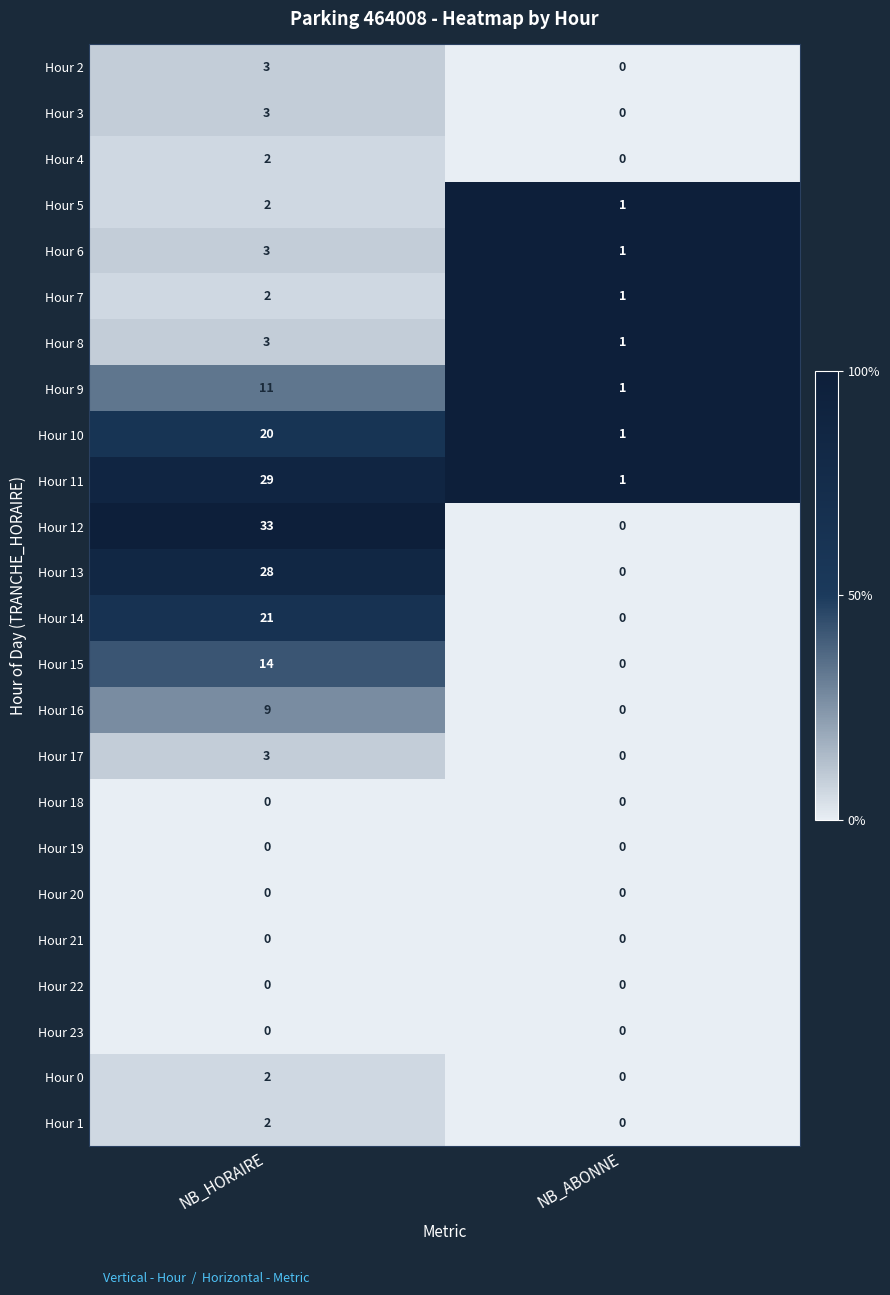

What is the greatest value displayed?

33